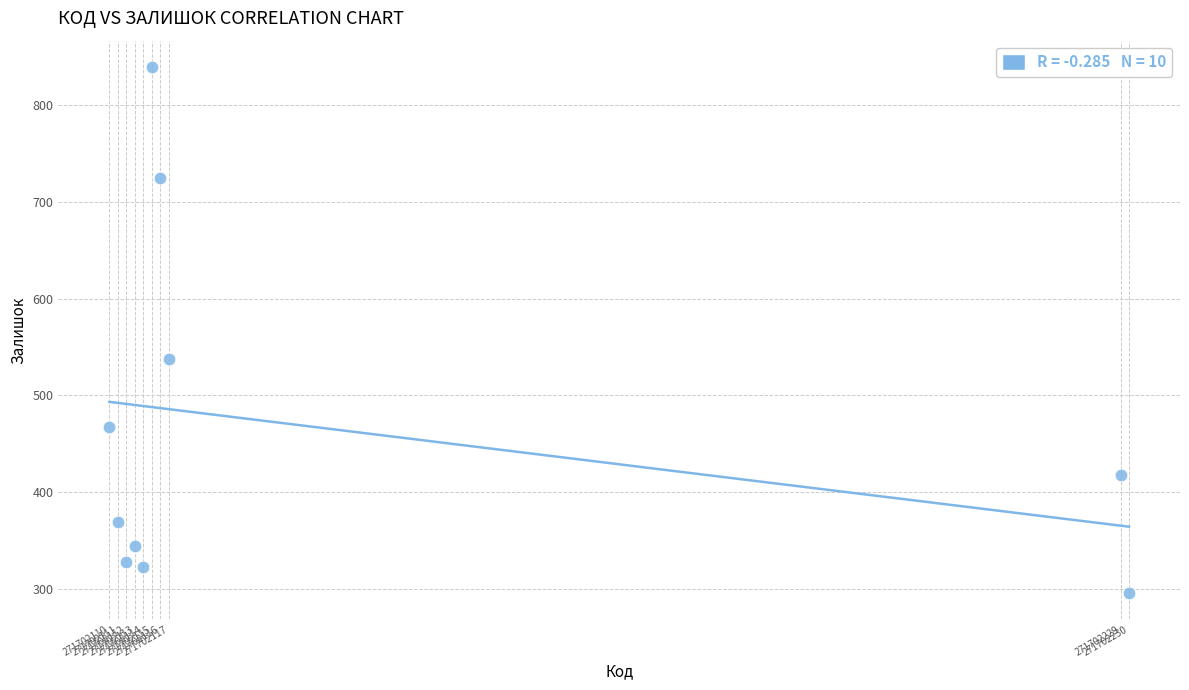

What is the average X value?

271702137